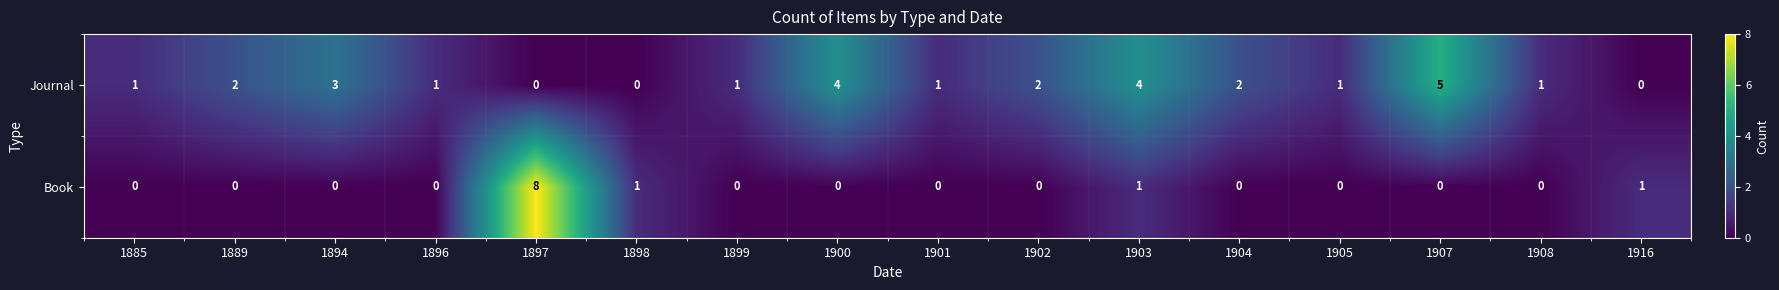

How many categories are shown in the chart?

16